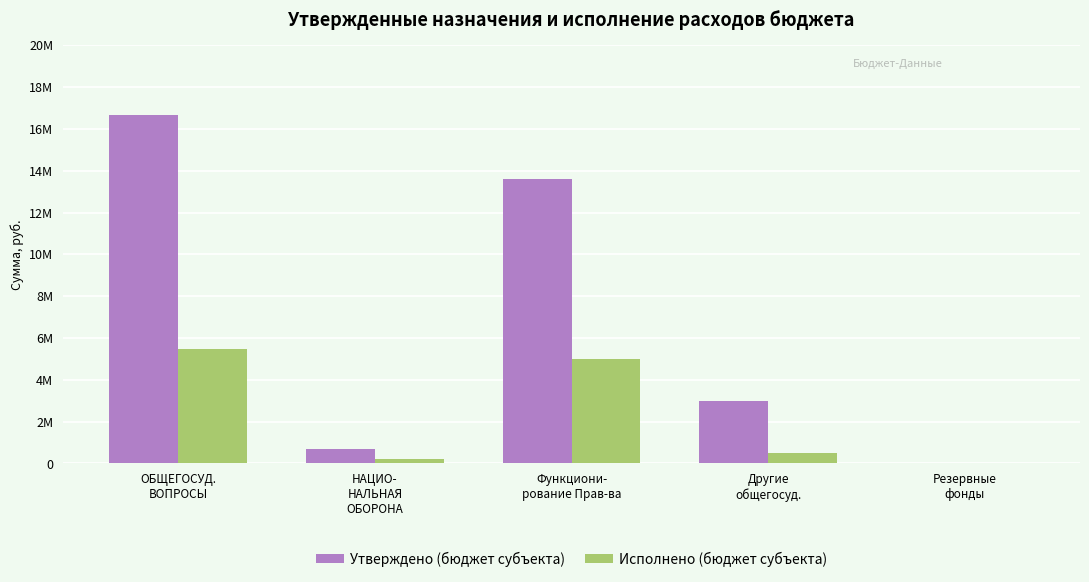

At which category is the sum across all series the highest?

ОБЩЕГОСУД.
ВОПРОСЫ